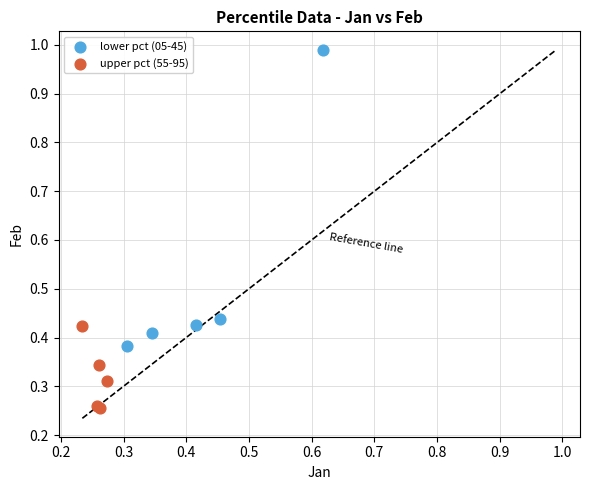

What are all the series names shown in the legend?

lower pct (05-45), upper pct (55-95)